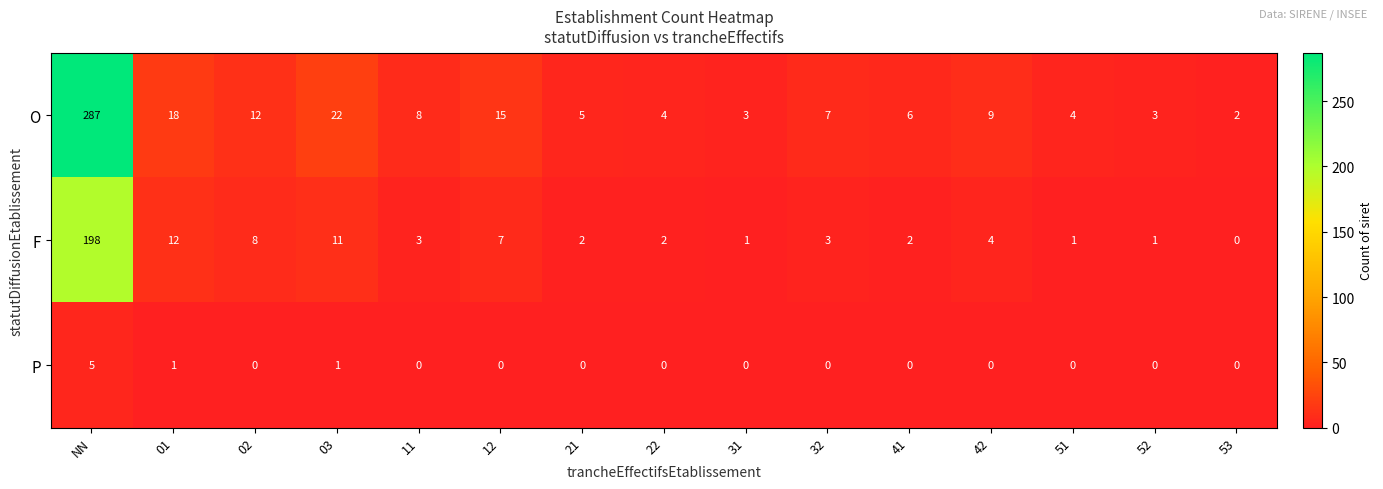

Which category has the highest value in the P series?

NN